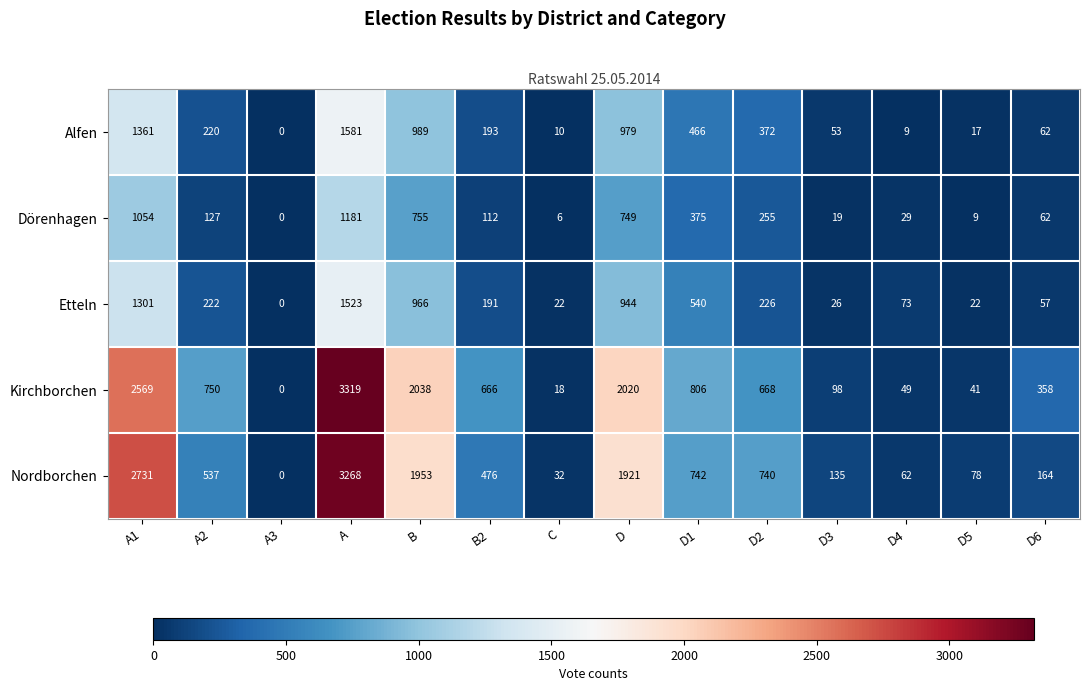

What is the spread (max minus min) of values at D?

1271